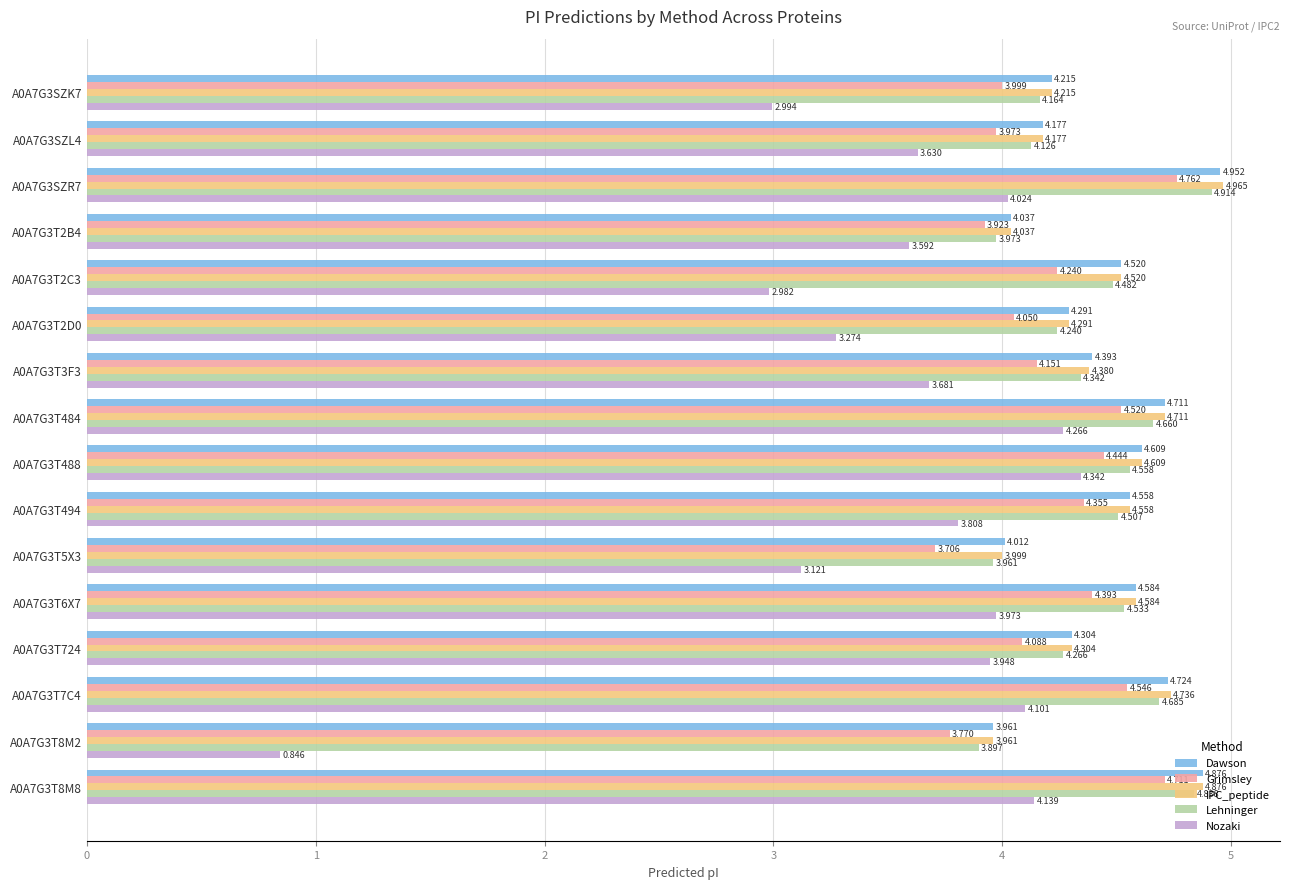

Where is IPC_peptide nearest to the value 4?

A0A7G3T5X3